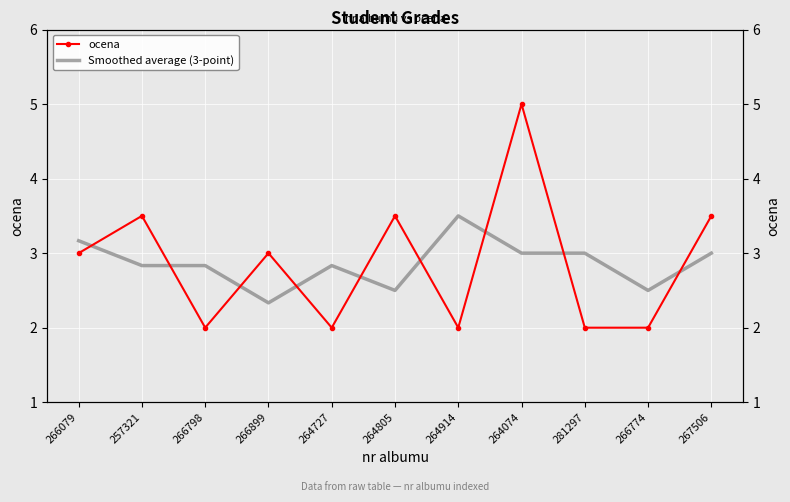

How many interior local peaks does the Smoothed average (3-point) series have?

2